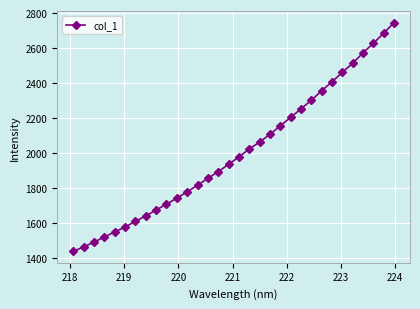

What is the sum of all values?

64108.1